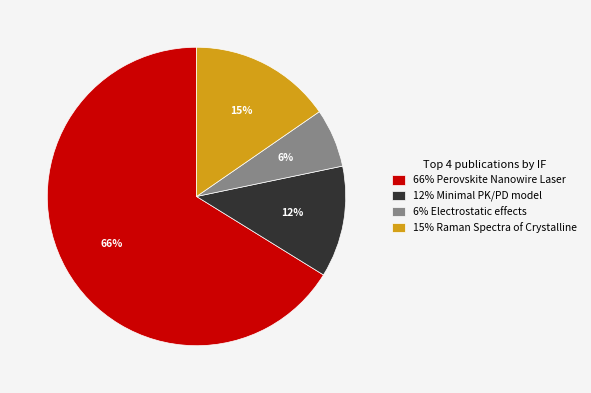

Count the number of slices in the pie.

4